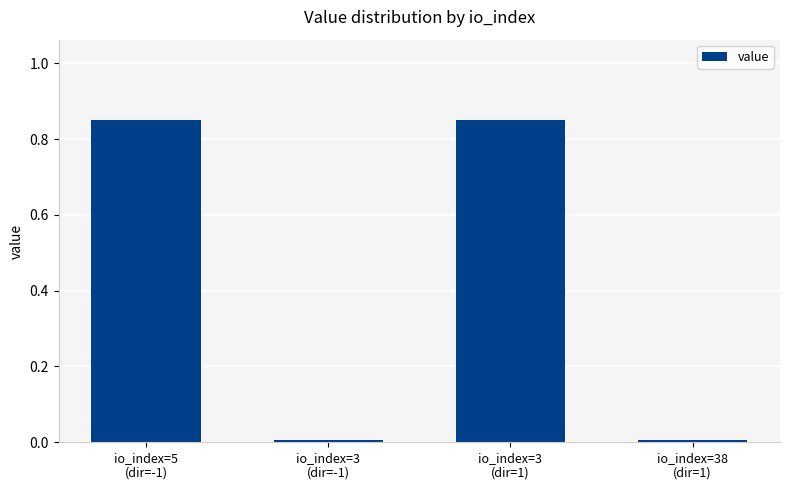

What is the average value?

0.4